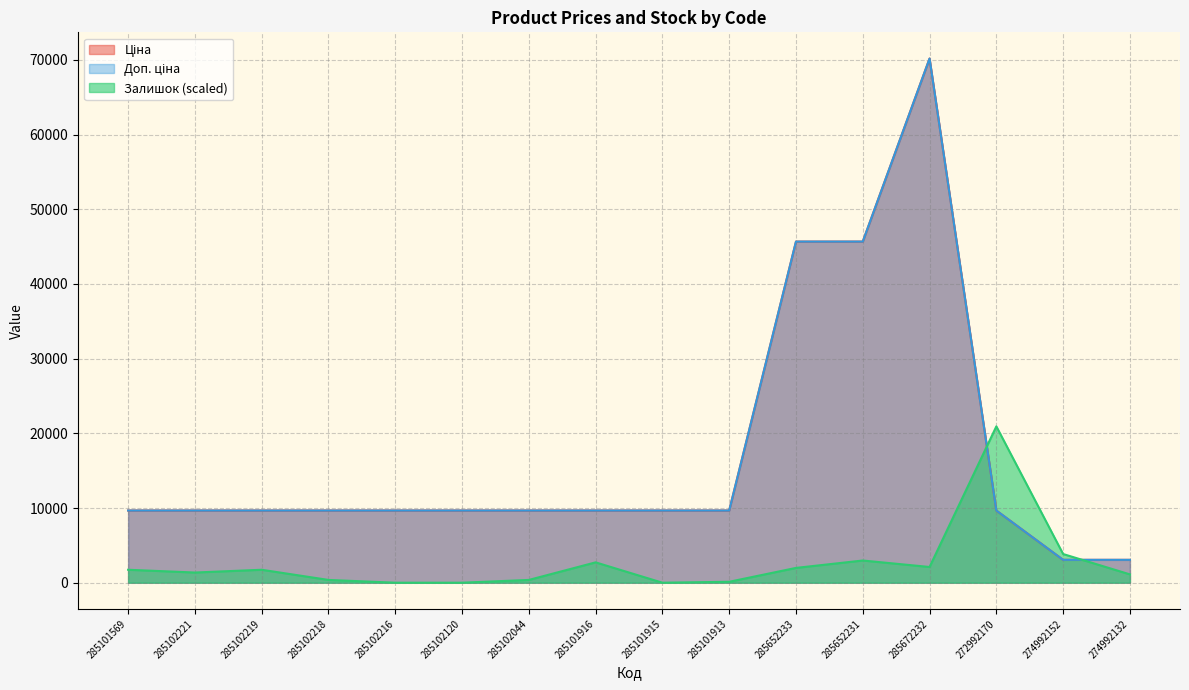

What are all the series names shown in the legend?

Ціна, Доп. ціна, Залишок